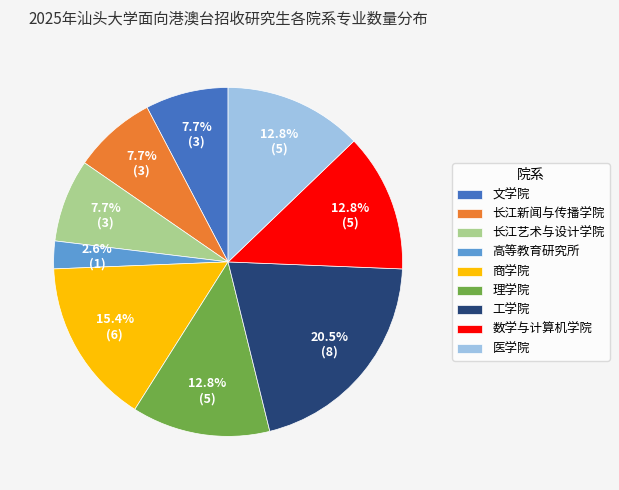

How many slices are in this pie chart?

9